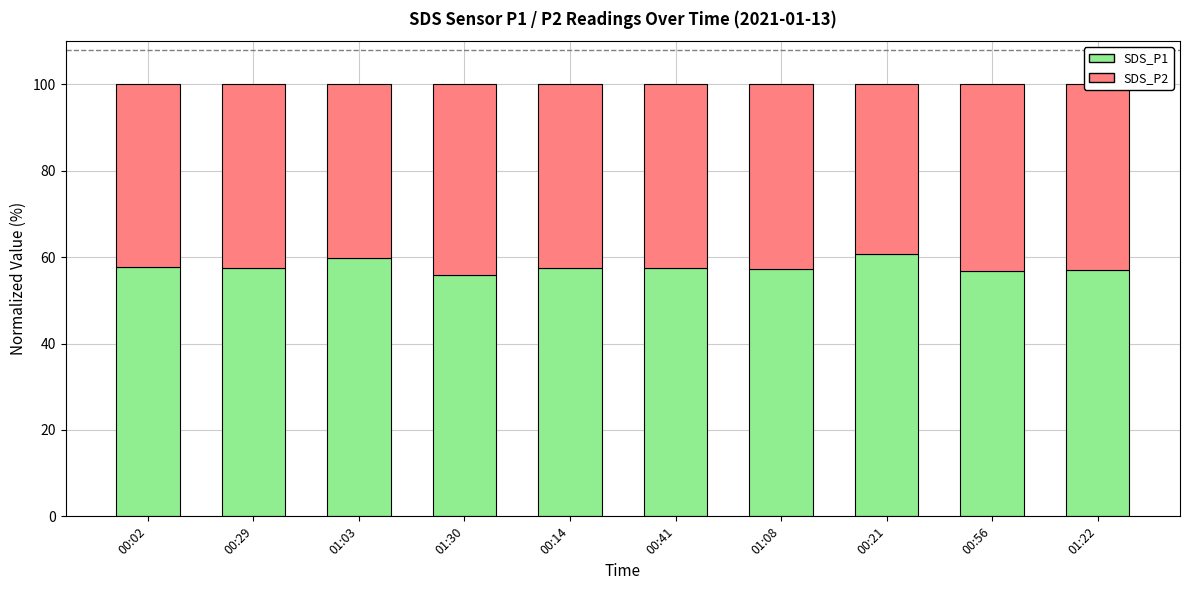

The value of SDS_P1 at 01:08 is 17.6. True or false?

False